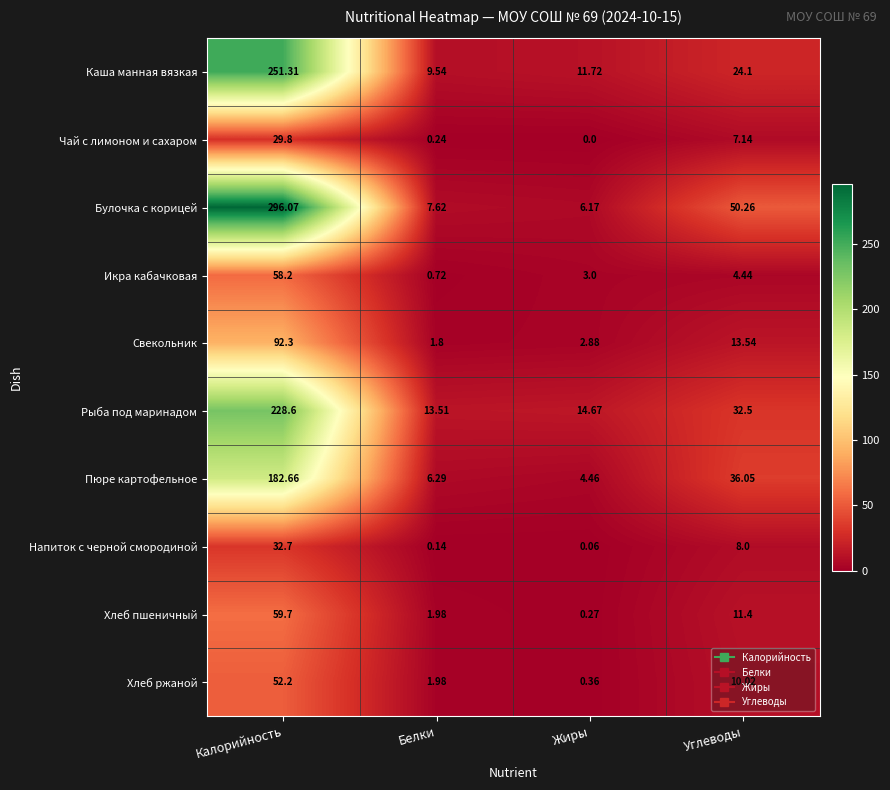

Is the value of Хлеб ржаной at Углеводы greater than the value of Пюре картофельное at Углеводы?

No